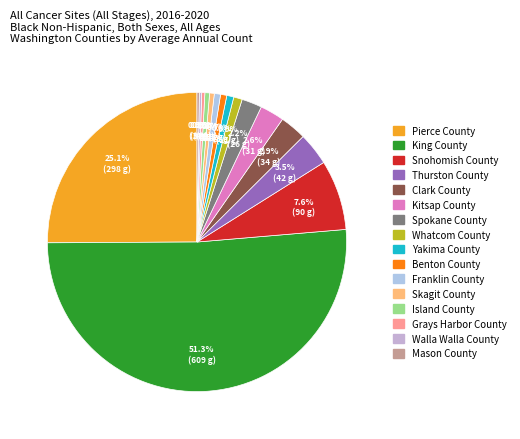

Which slice is the smallest?

Walla Walla County